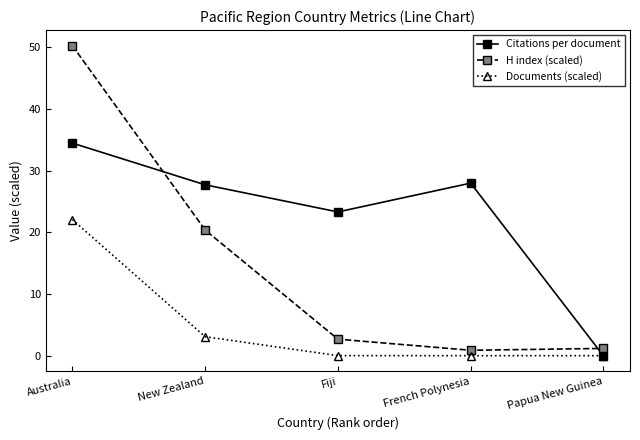

Is it true that Documents (scaled) equals 0.0 at French Polynesia?

True